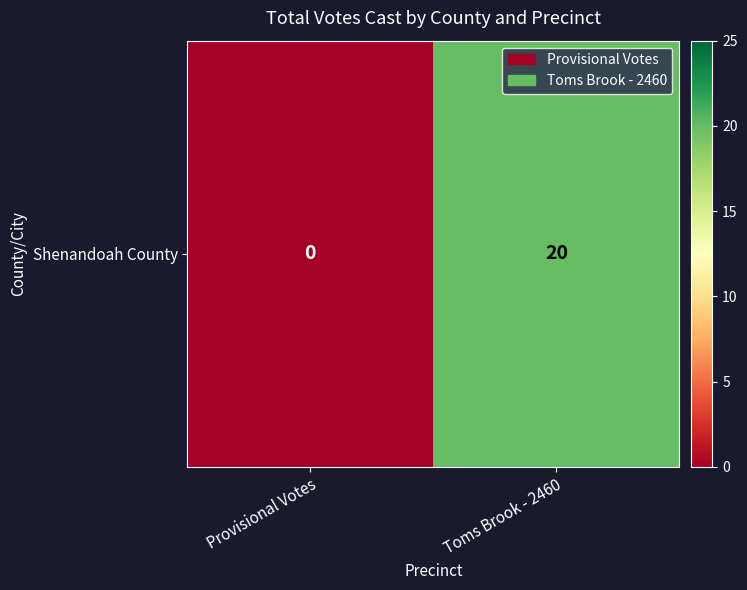

Between Provisional Votes and Toms Brook - 2460, which is larger?

Toms Brook - 2460